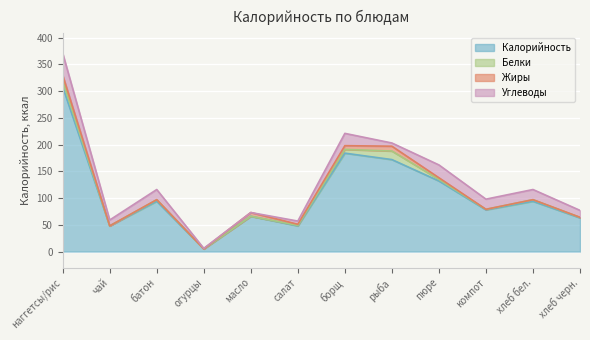

How many categories are shown in the chart?

12